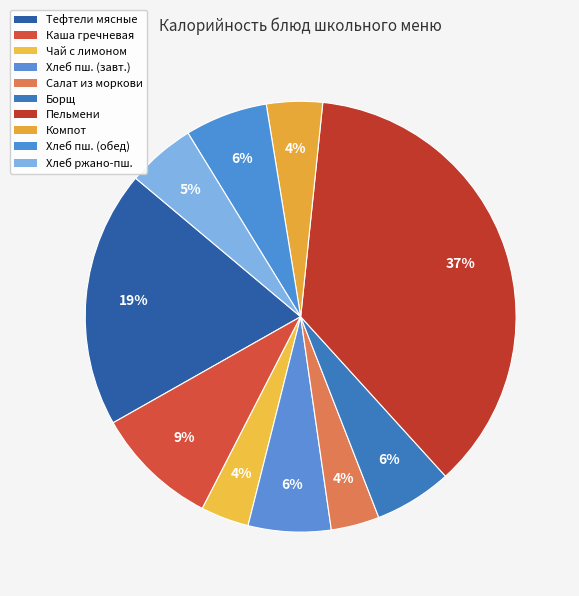

How many segments does this pie chart have?

10